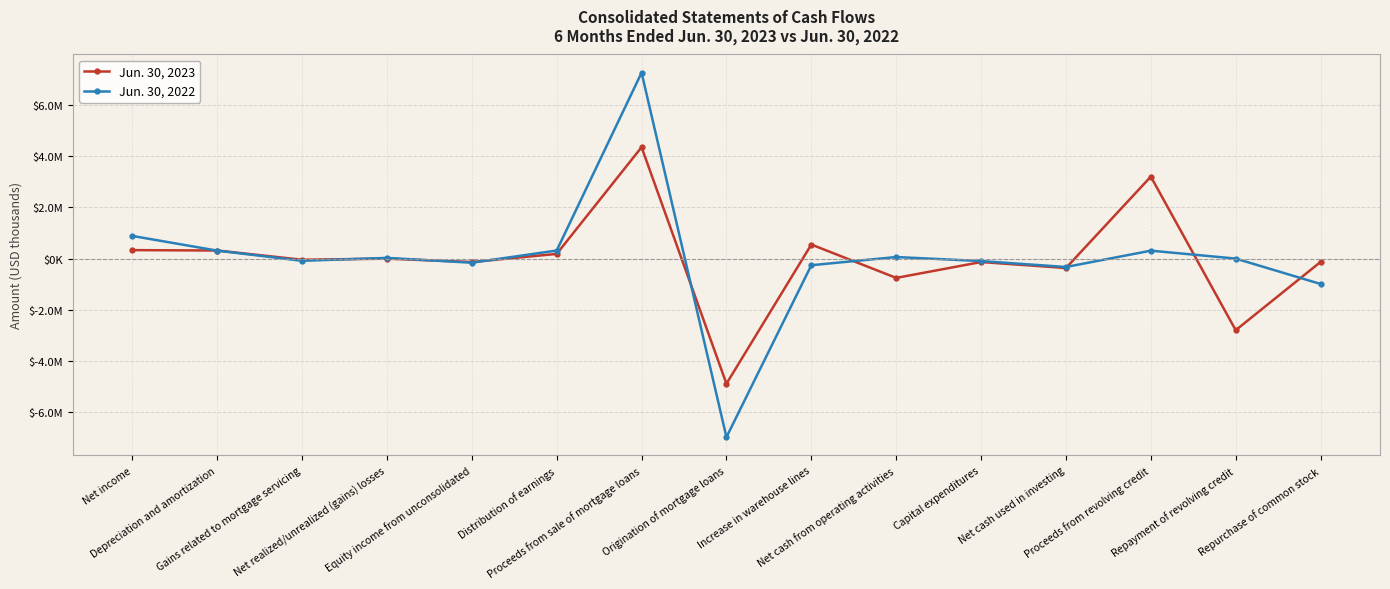

How many values in Jun. 30, 2022 are below zero?

7